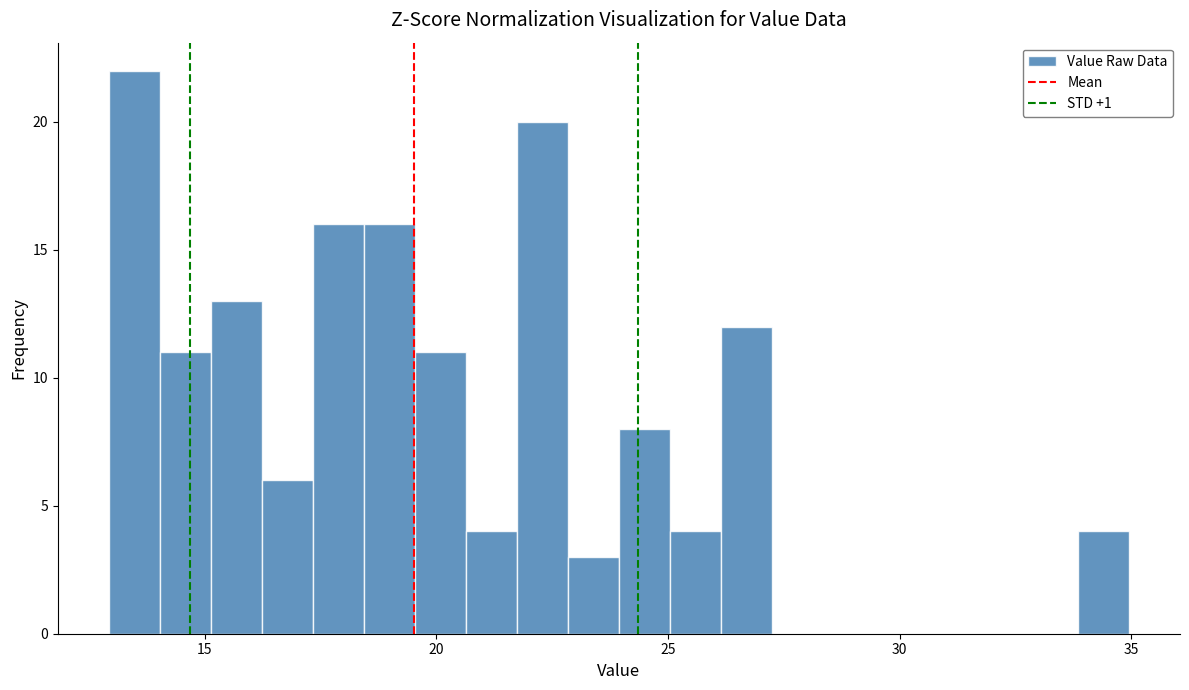

Around what value on the x-axis is the tallest bar? Give the approximate position of its centre, as read against the axis.

13.5